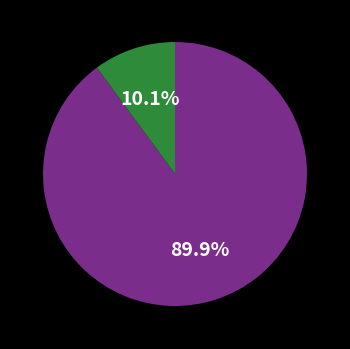

Does any single category account for the majority?

Yes